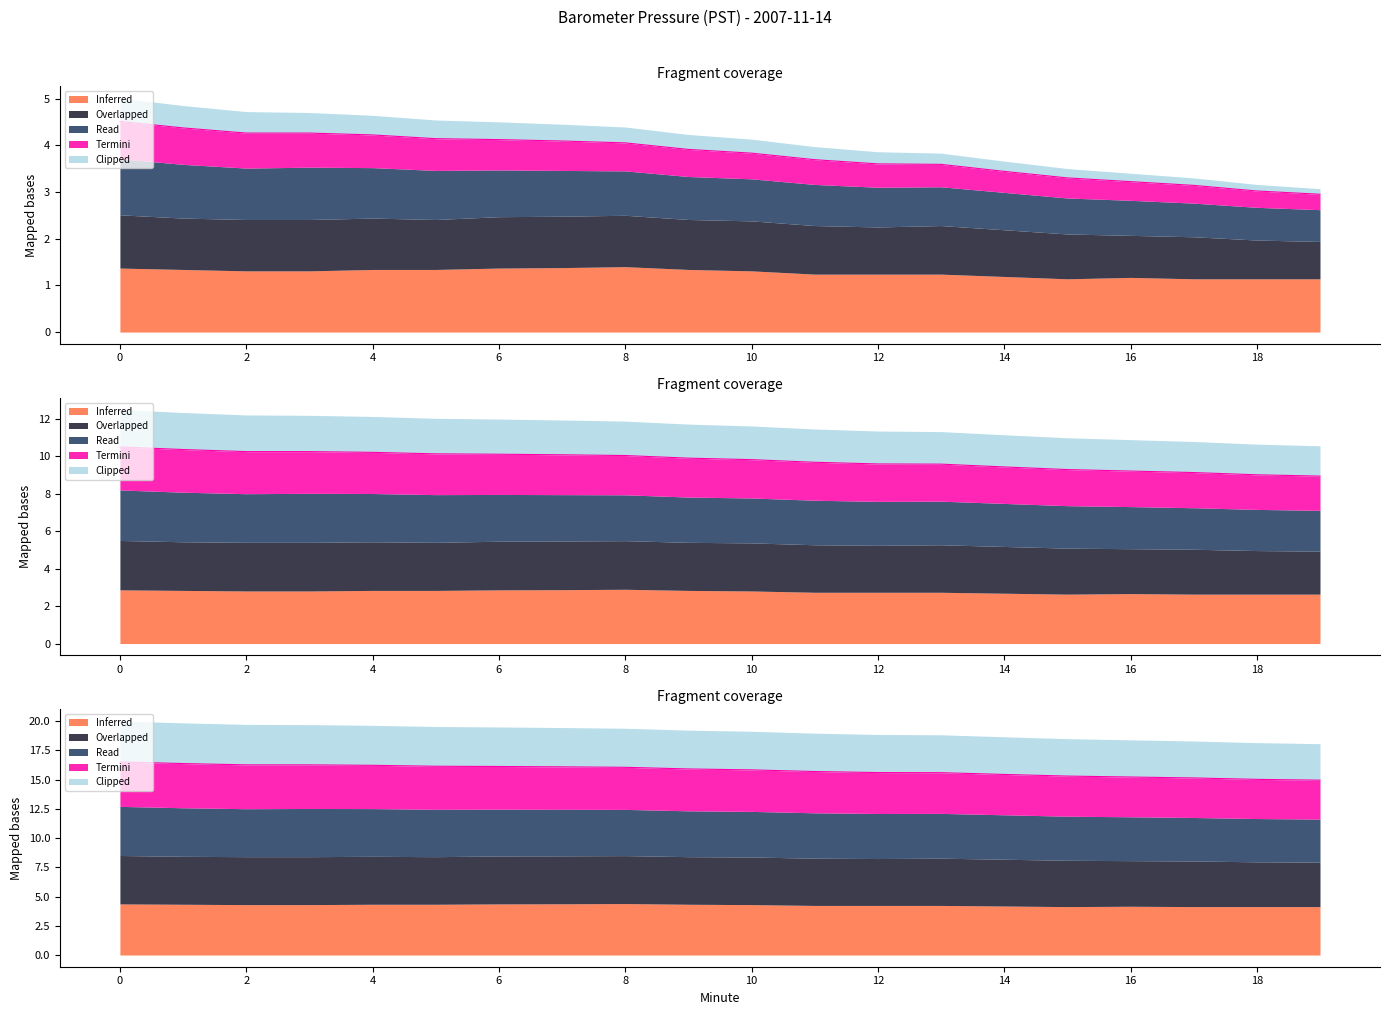

True or false: Read has a value of 3.6 at 13.

True